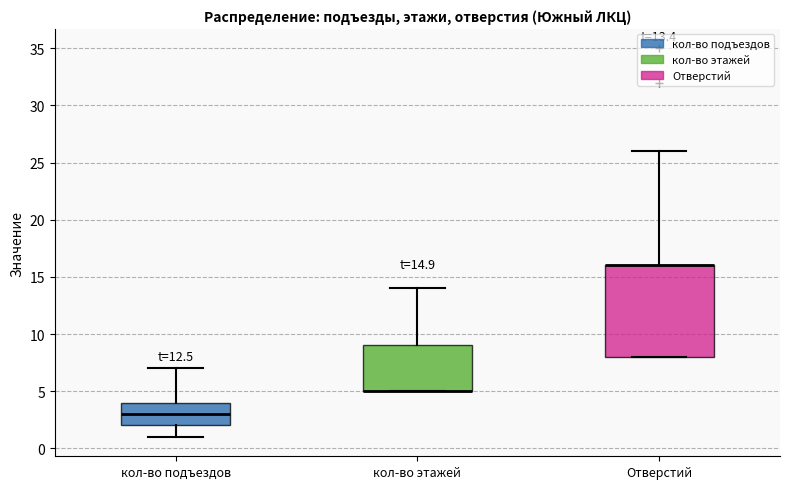

Comparing the boxes themselves (not the whiskers), which one is the tallest?

Отверстий